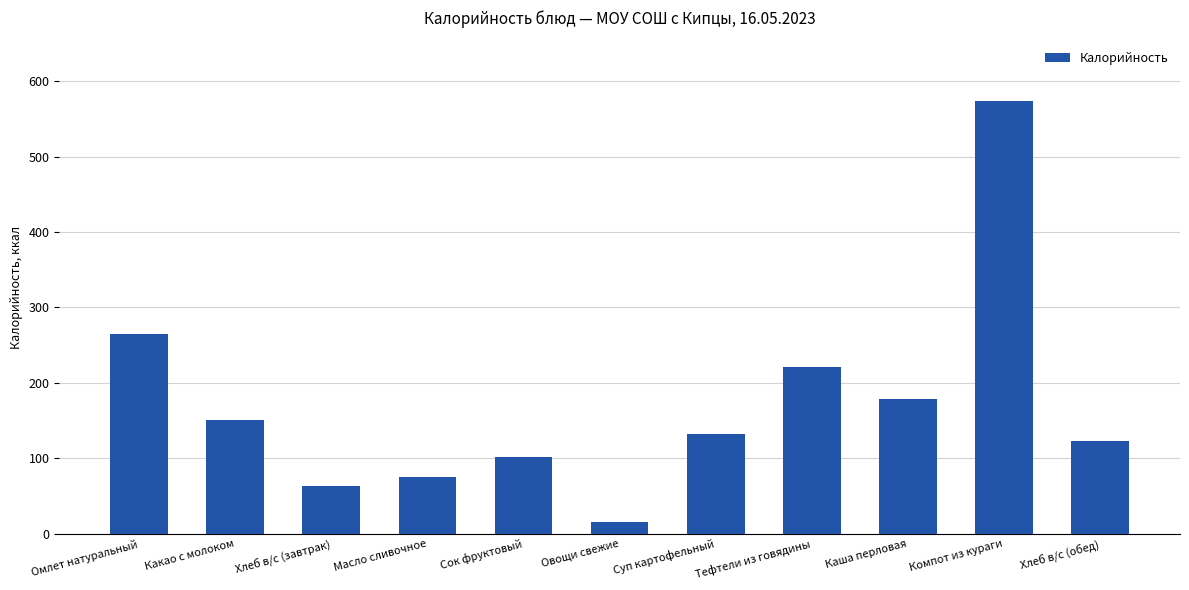

What is the value of the 6th bar from the left?

15.6